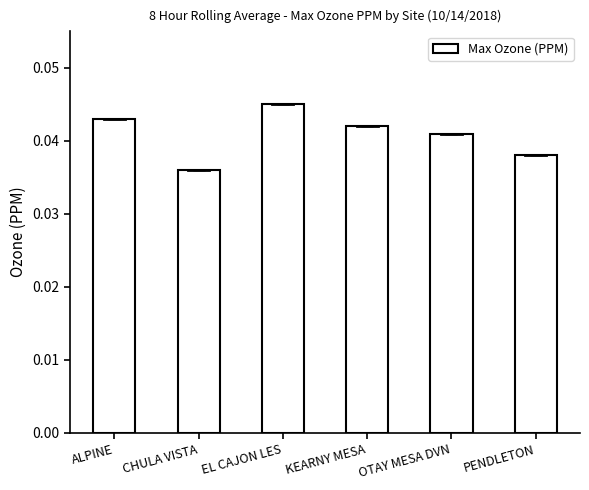

What position from the right is KEARNY MESA?

3